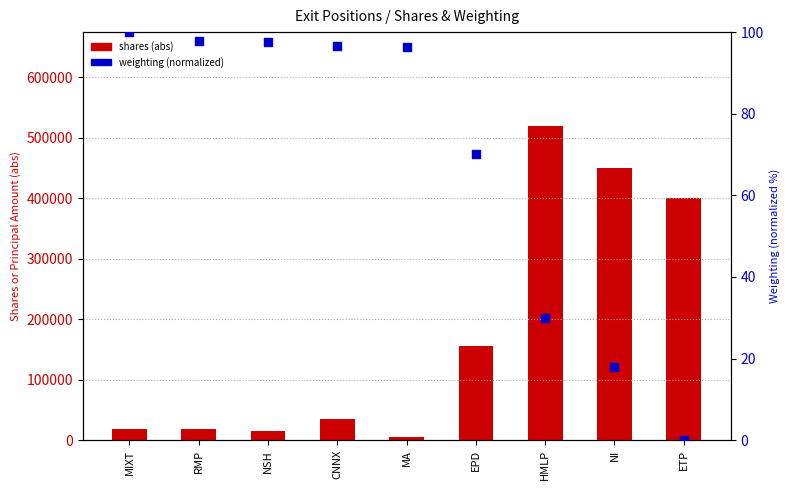

What are all the series names shown in the legend?

shares (abs), weighting (normalized)